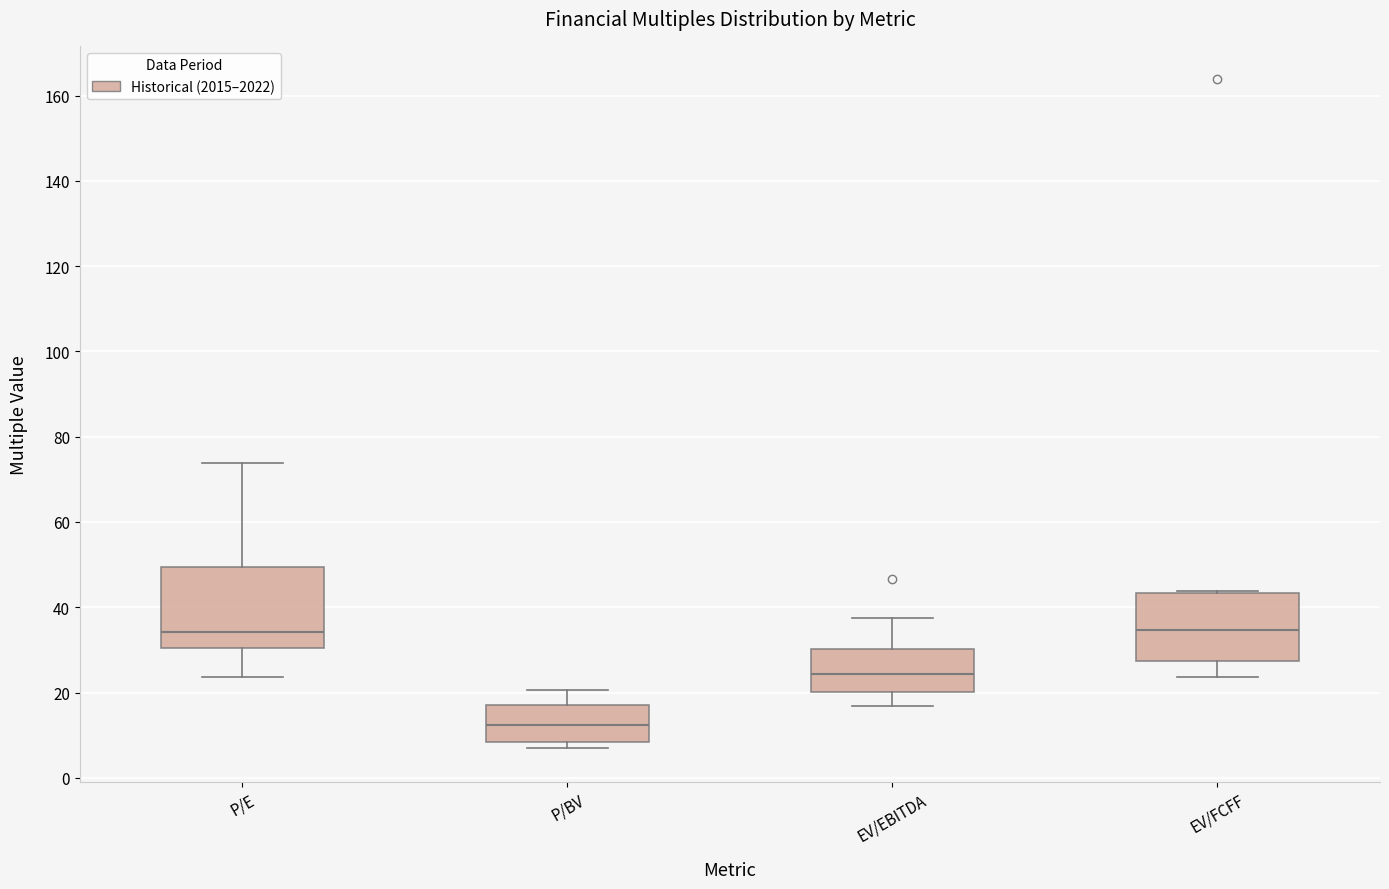

Where is the lower edge of the box for P/BV on the y-axis? The values are not printed on the chart, so give them approximately, as read against the axis.

8